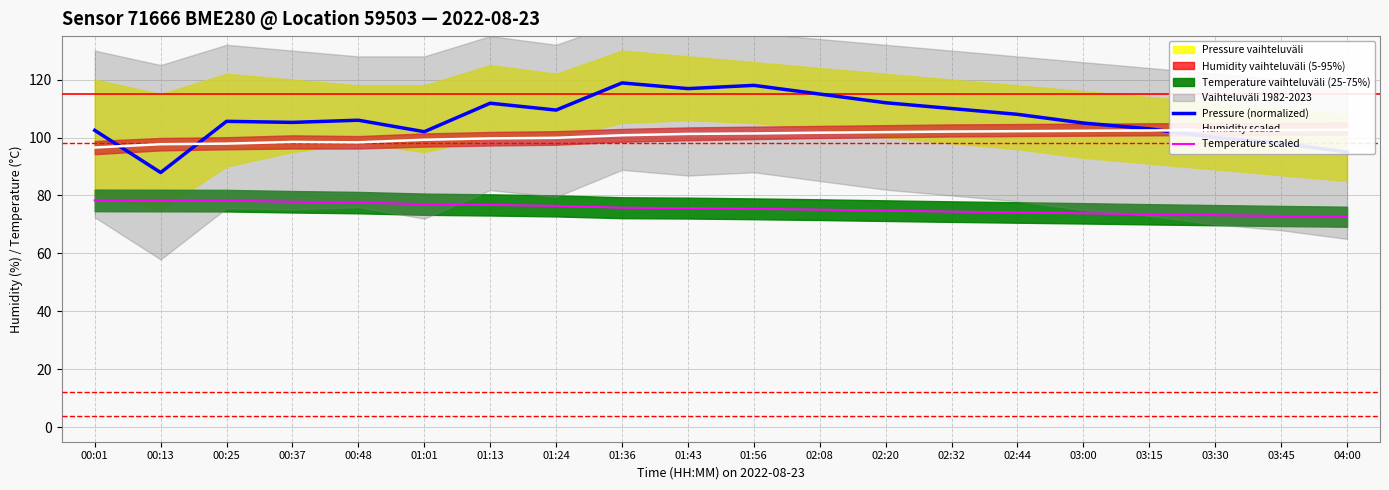

Between 02:32 and 04:00, which series saw the biggest shift?

Pressure (normalized)